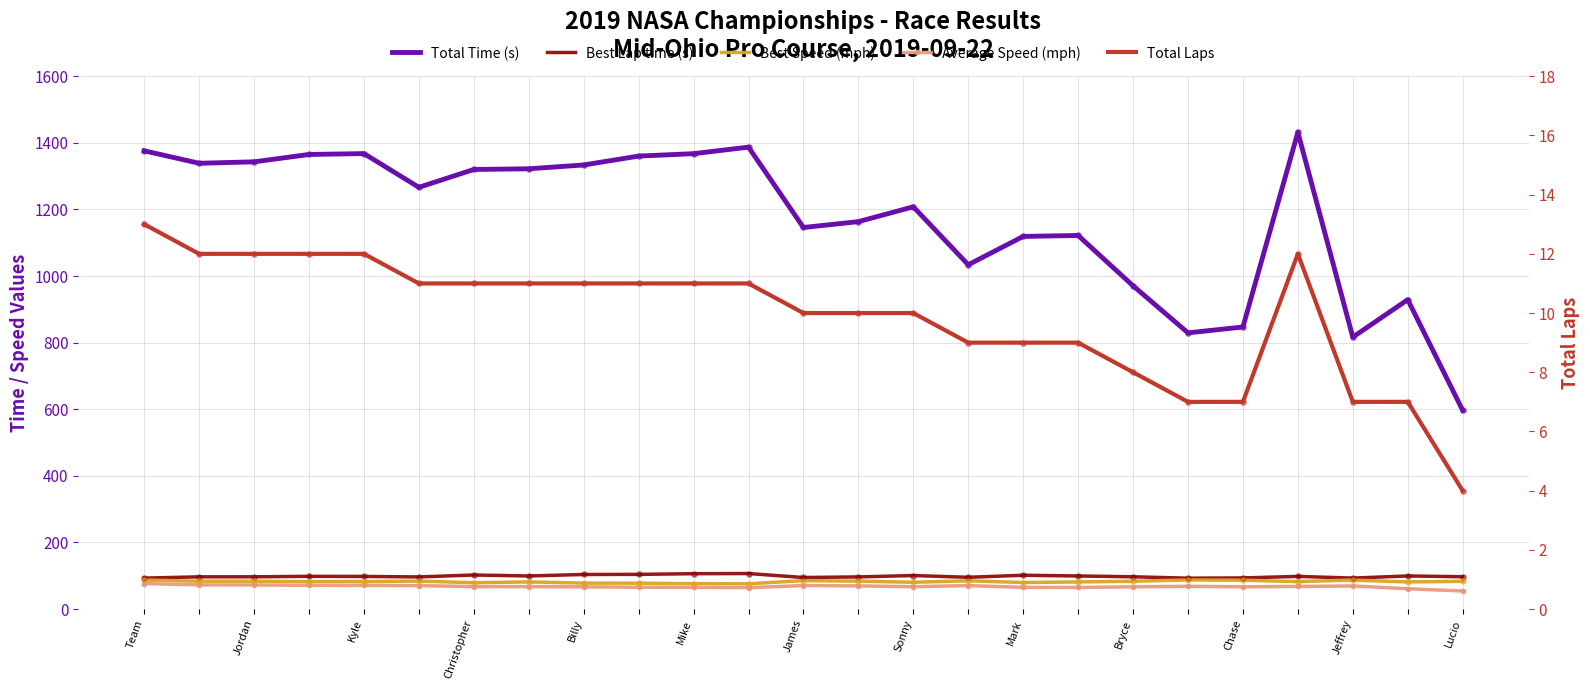

What is the total value across all series at Mark?

1374.5